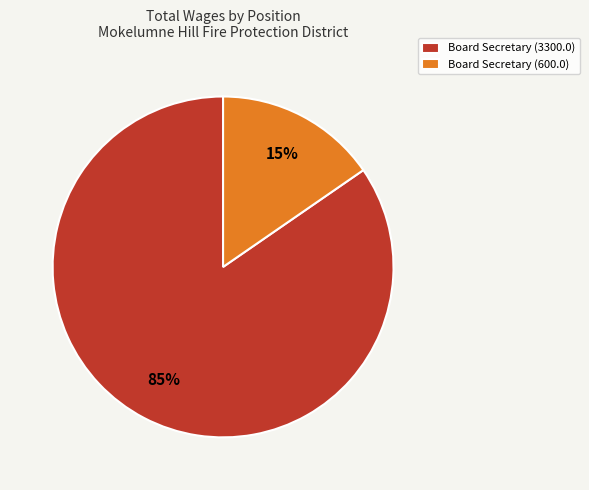

To the nearest percent, what portion does Board Secretary (600.0) represent?

15%